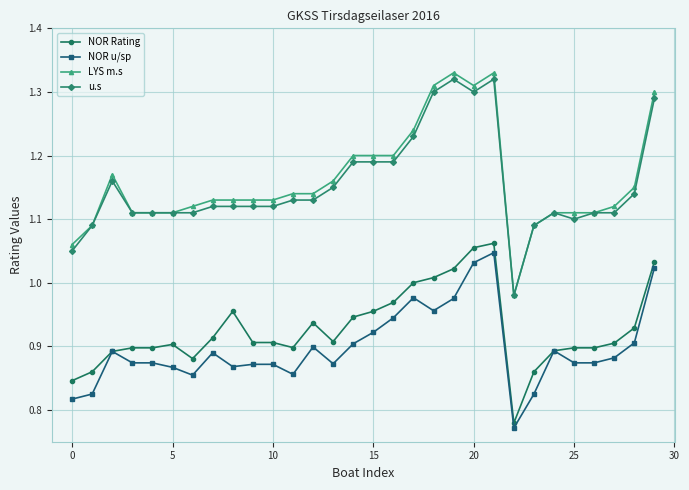

At how many categories does at least one series exceed 0?

30